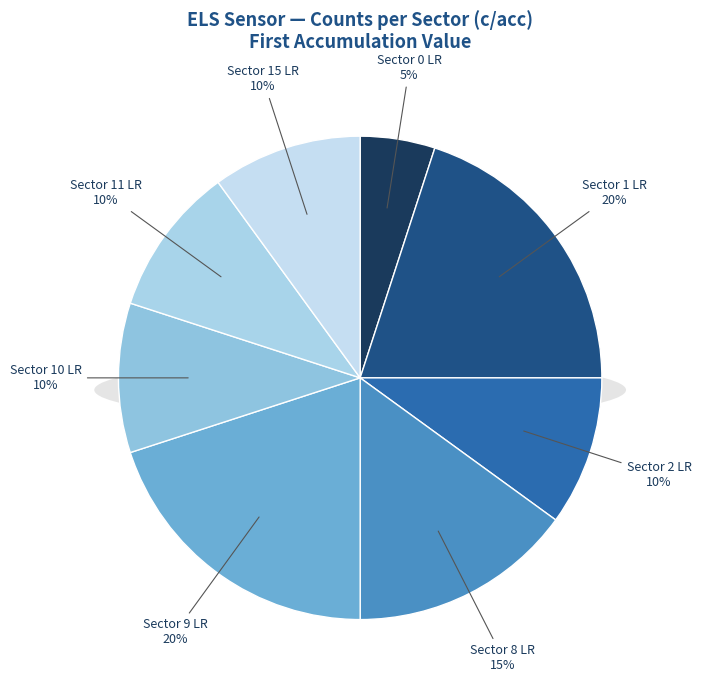

What is the largest slice in the pie chart?

ELS Sector 1 LR